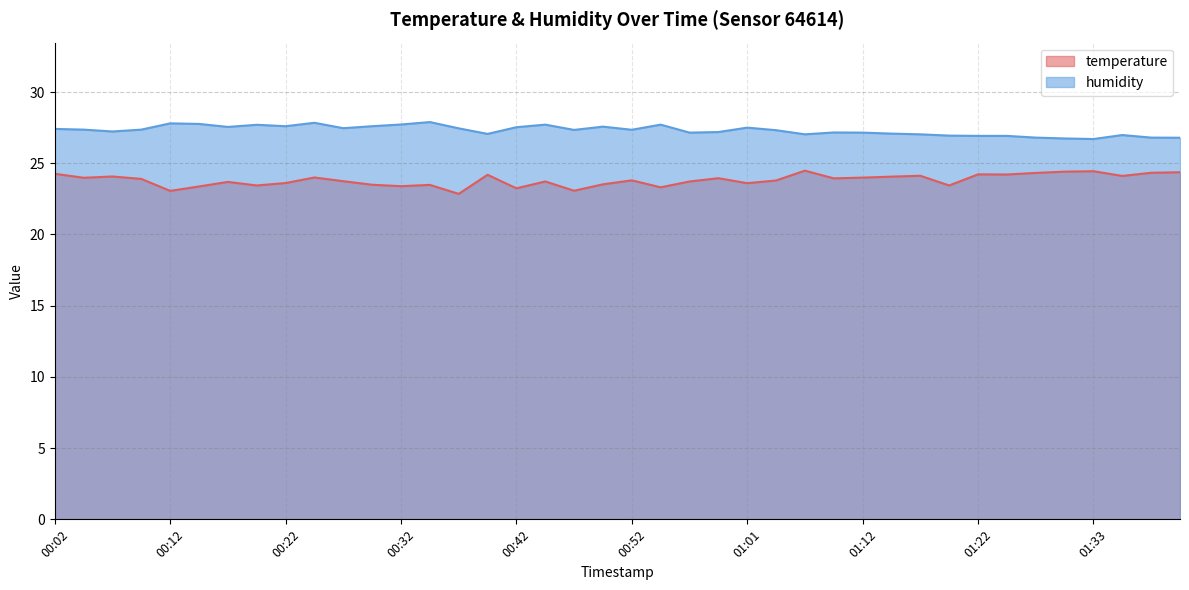

True or false: humidity has a value of 26.7 at 01:33.

True